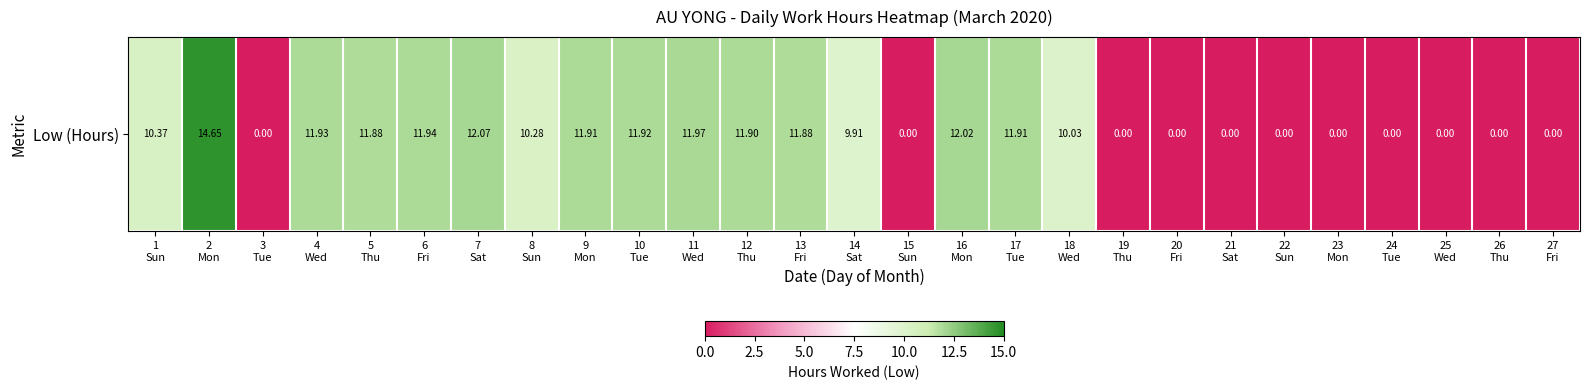

The chart shows a value of -7.7 at 15
Sun. True or false?

False